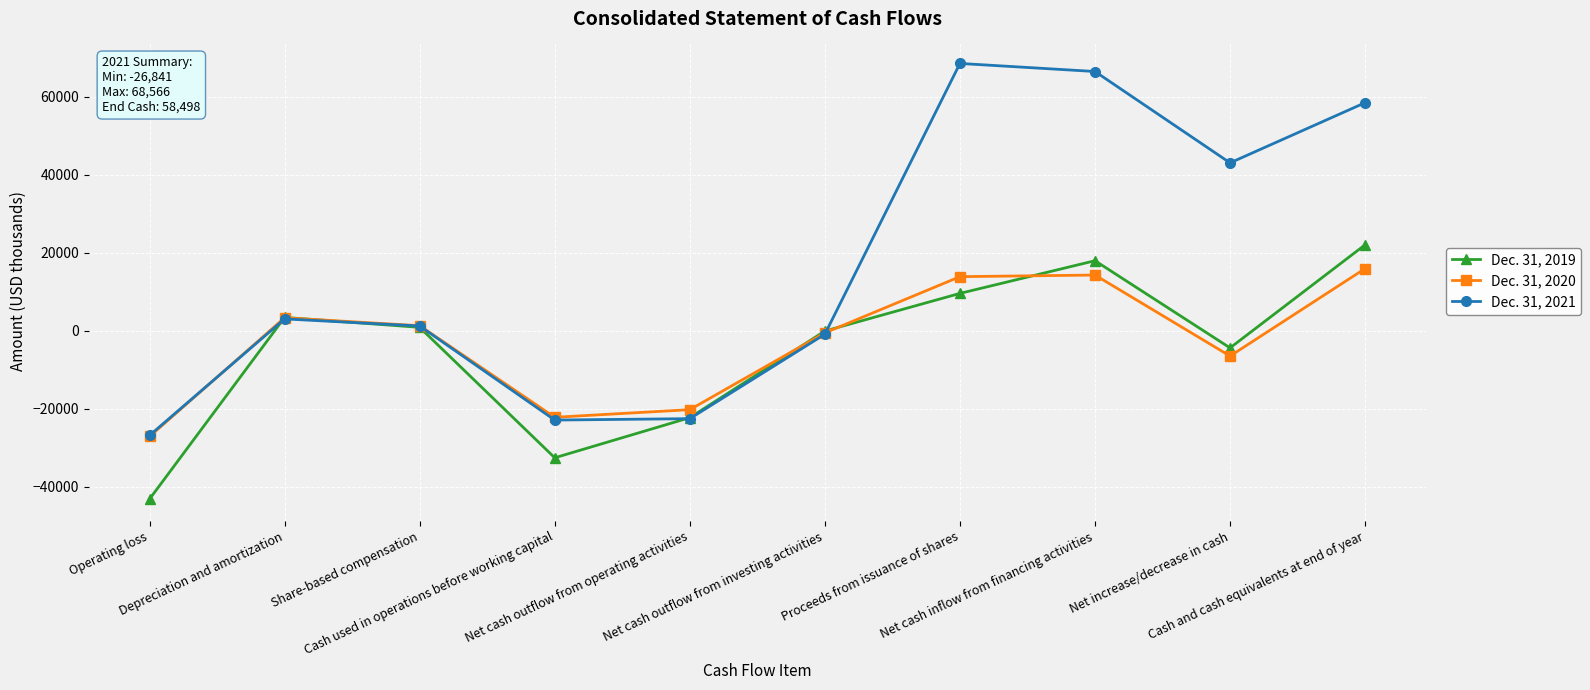

What is the value of the Dec. 31, 2021 point at the 10th from the left?

58498